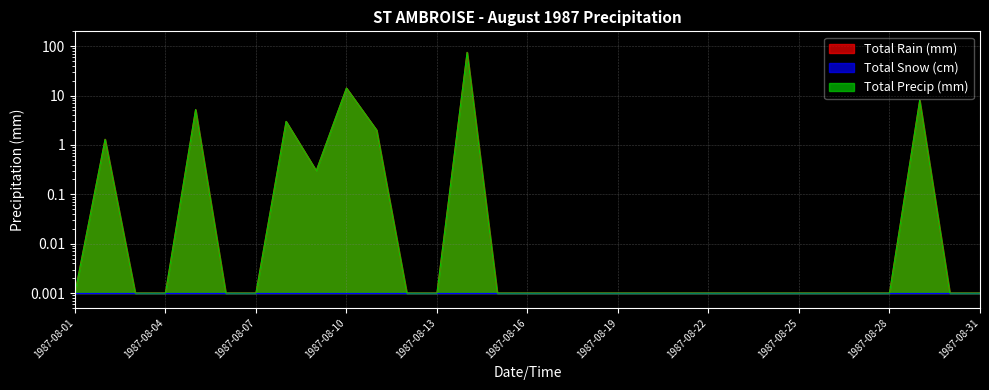

True or false: Total Precip (mm) and Total Rain (mm) cross at least once.

False